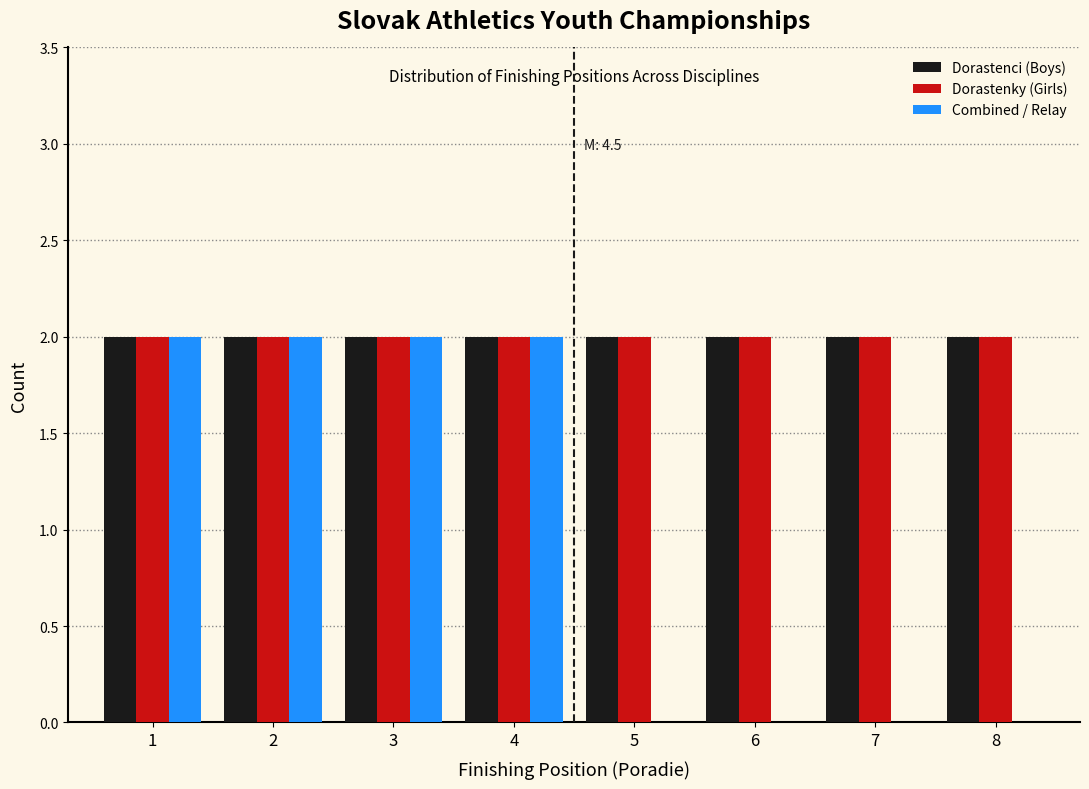

Reading left to right, what are all the values shown in this chart?

Dorastenci (Boys): 1=2	2=2	3=2	4=2	5=2	6=2	7=2	8=2
Dorastenky (Girls): 1=2	2=2	3=2	4=2	5=2	6=2	7=2	8=2
Combined / Relay: 1=2	2=2	3=2	4=2	5=0	6=0	7=0	8=0